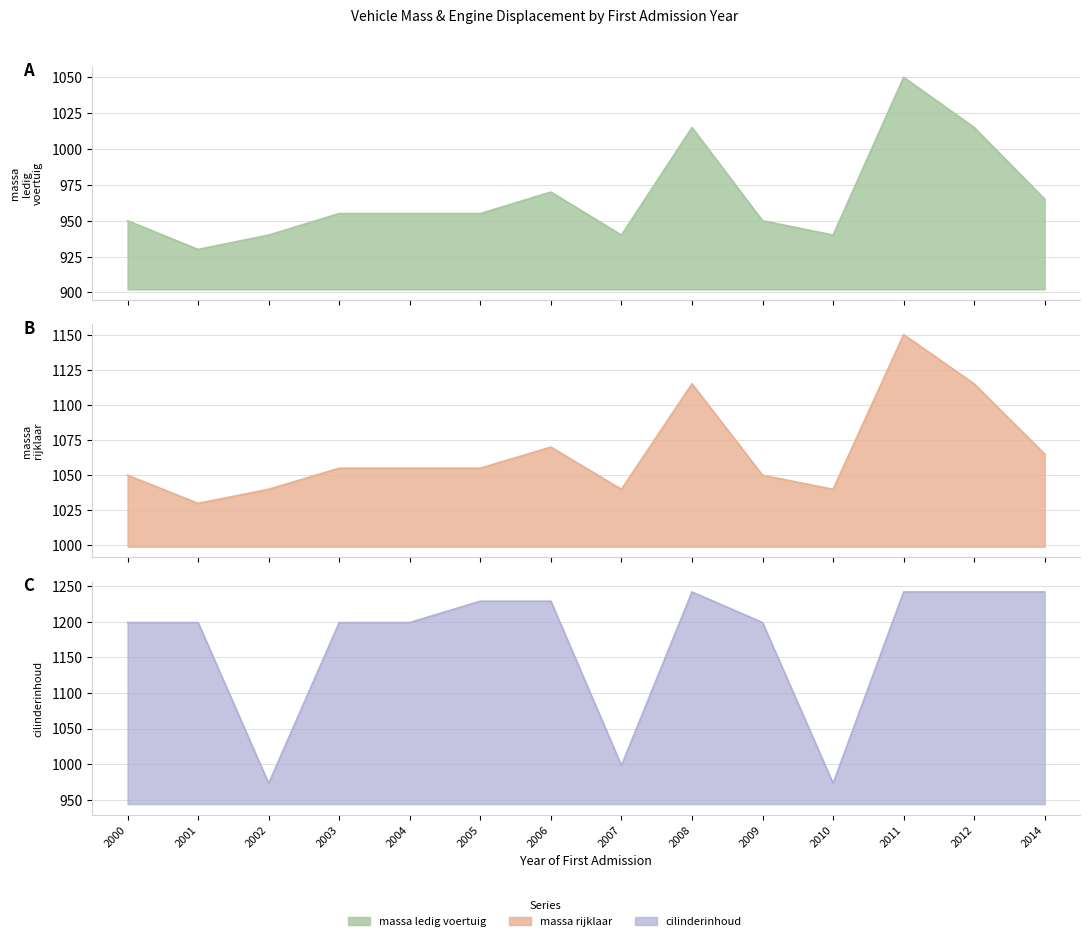

At 2012, list the series in order from largest to smallest.

cilinderinhoud, massa_rijklaar, massa_ledig_voertuig